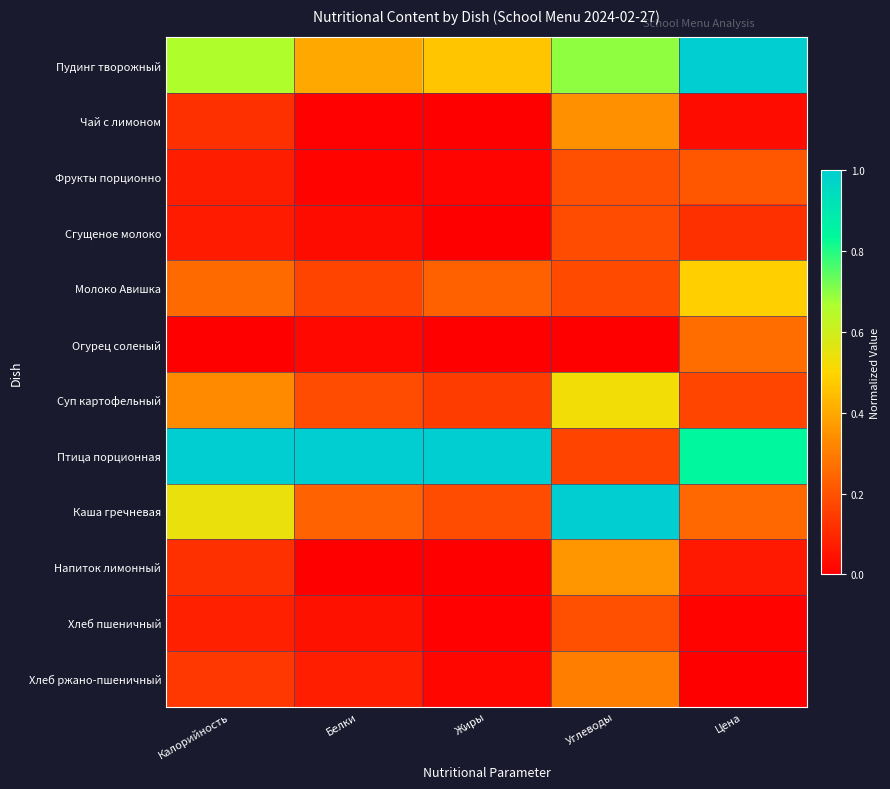

How many data points does each series have?

5